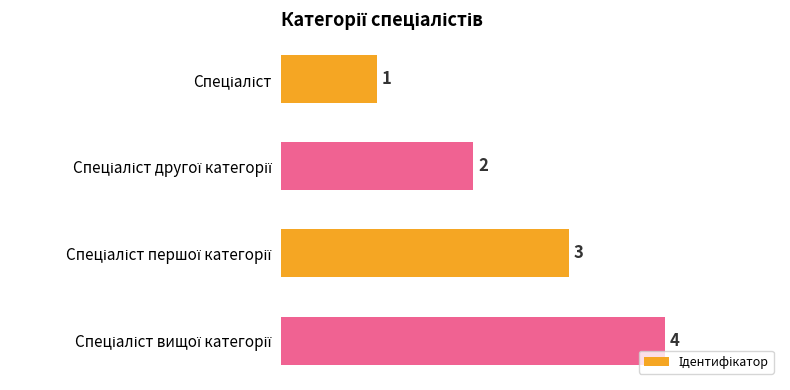

What is the value of the 1st bar from the top?

1